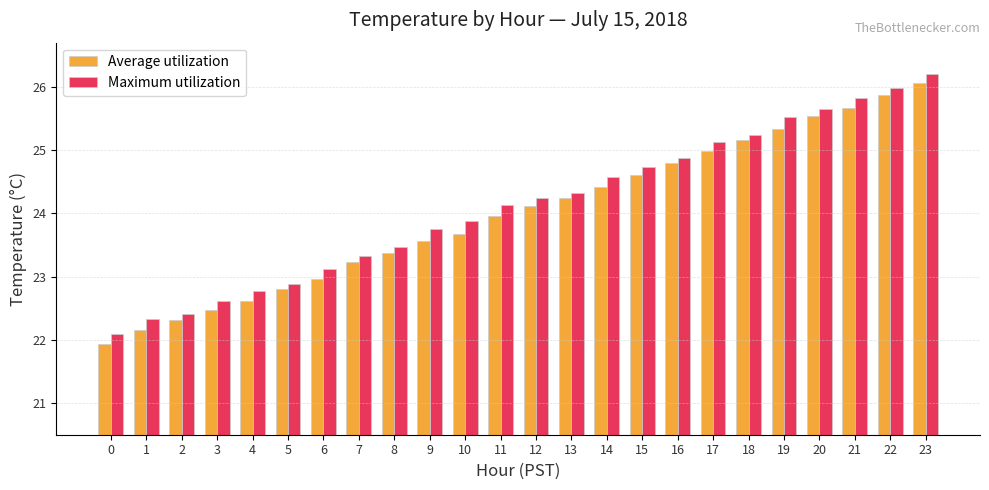

The value of Maximum utilization at 6 is 23.1. True or false?

True